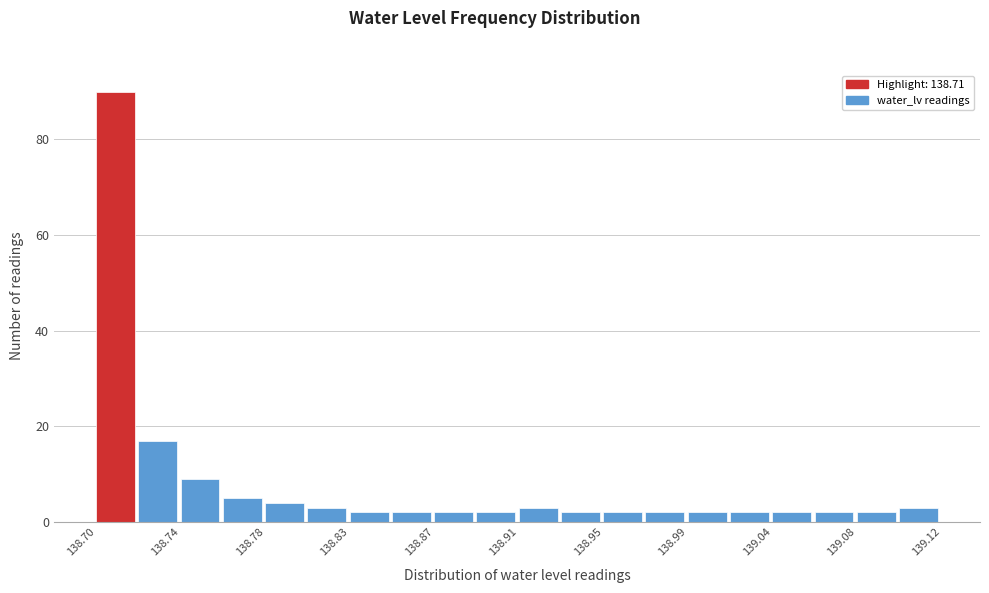

Reading left to right, list every bar in this chart as the range it spans on the x-axis followed by its height. Neither the bar edges nor the heights are printed on the chart, so give them approximately, as read against the axes.

138.700 to 138.721: 90
138.721 to 138.742: 18
138.742 to 138.763: 10
138.763 to 138.784: 6
138.784 to 138.805: 4
138.805 to 138.826: 4
138.826 to 138.847: 2
138.847 to 138.868: 2
138.868 to 138.889: 2
138.889 to 138.910: 2
138.910 to 138.931: 4
138.931 to 138.952: 2
138.952 to 138.973: 2
138.973 to 138.994: 2
138.994 to 139.015: 2
139.015 to 139.036: 2
139.036 to 139.057: 2
139.057 to 139.078: 2
139.078 to 139.099: 2
139.099 to 139.120: 4